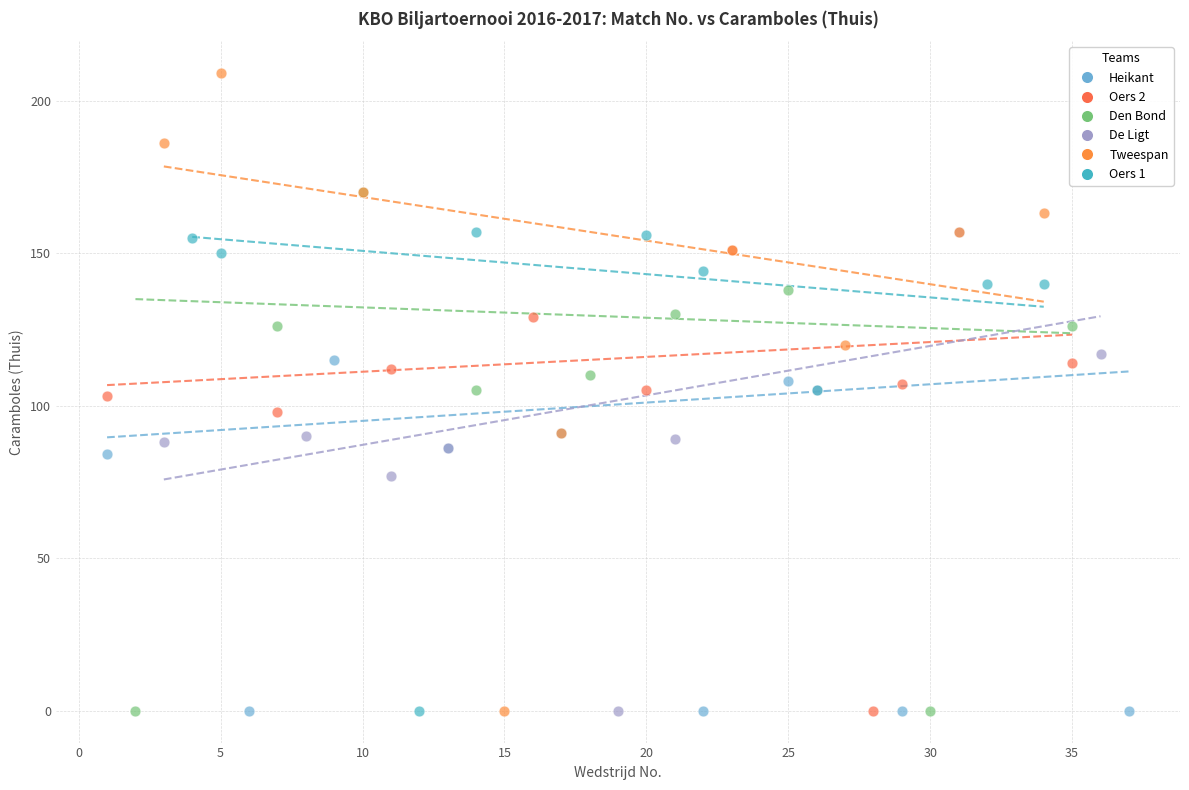

Which series has the widest spread of Y values?

Tweespan